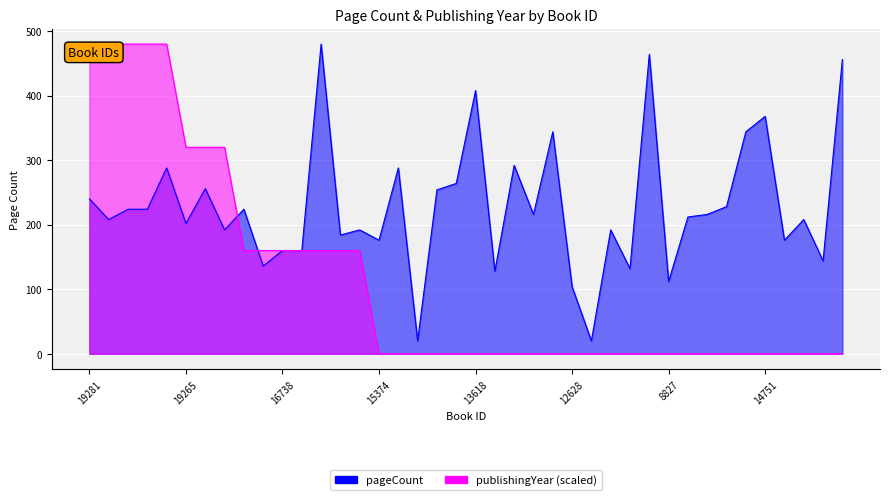

How many values in the pageCount series are below 216?

20